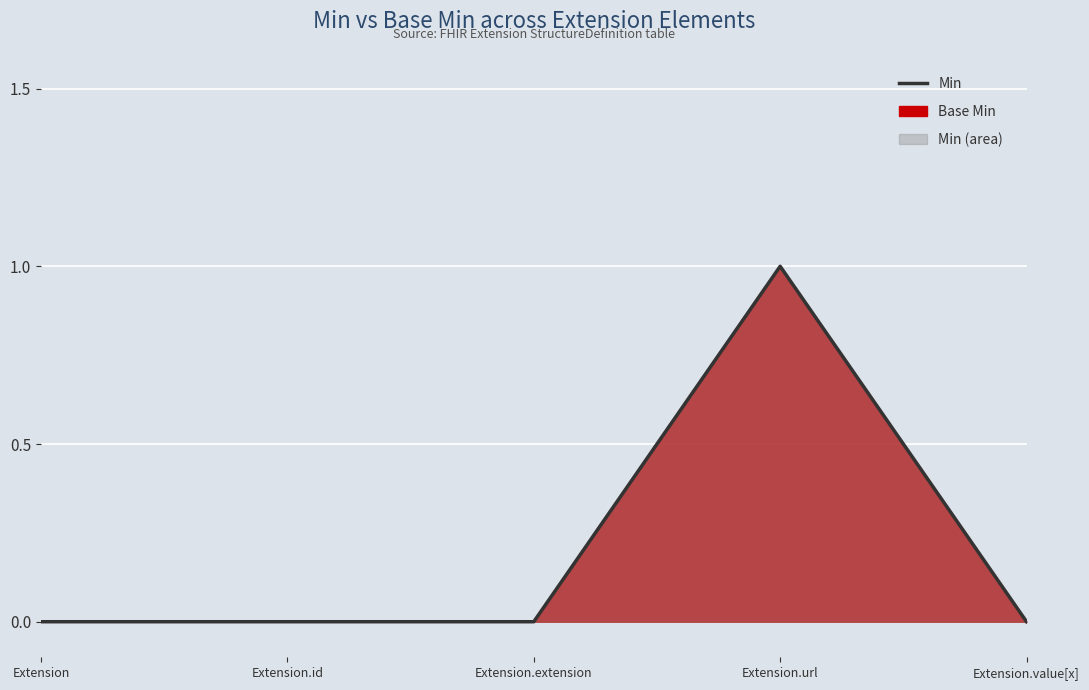

How many values are above zero?

1